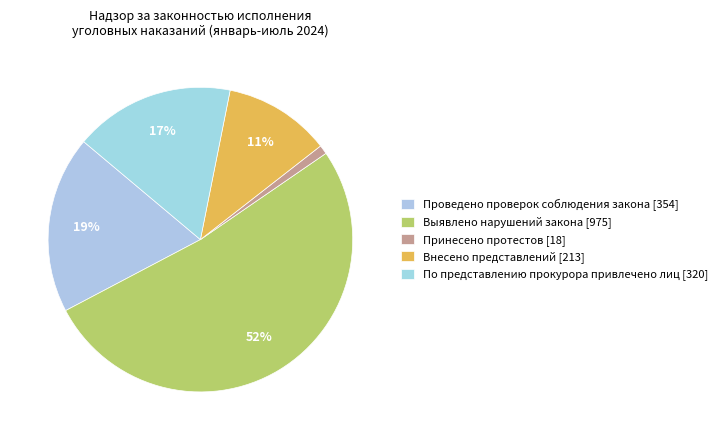

Does Выявлено нарушений закона represent more than half of the total?

Yes